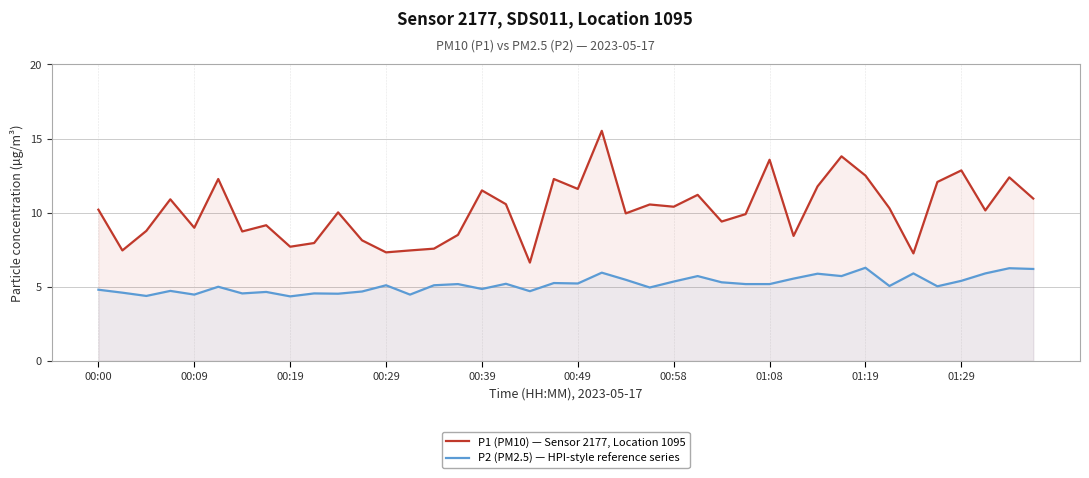

What is the value of the P1 (PM10) — Sensor 2177, Location 1095 point at the 31st from the left?

11.8